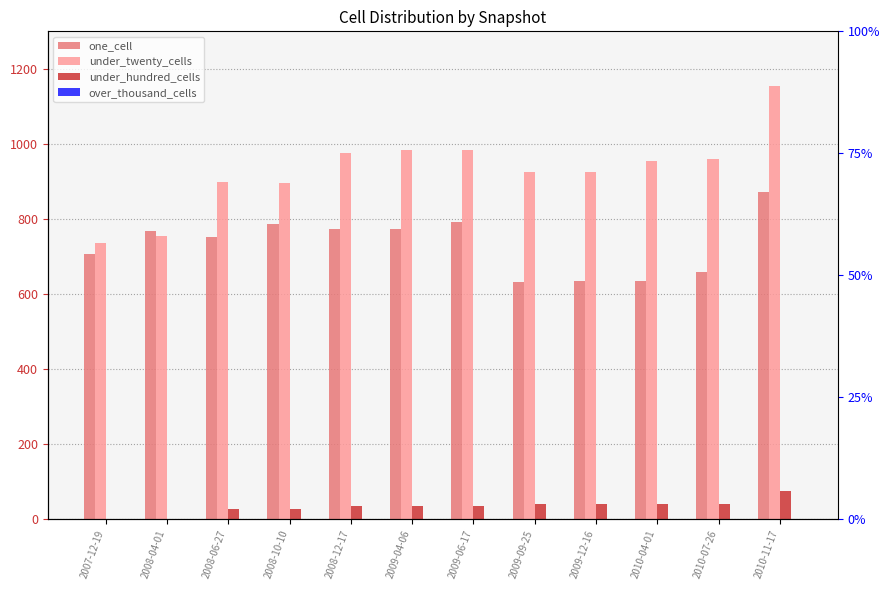

The value of one_cell at 2010-04-01 is 827. True or false?

False